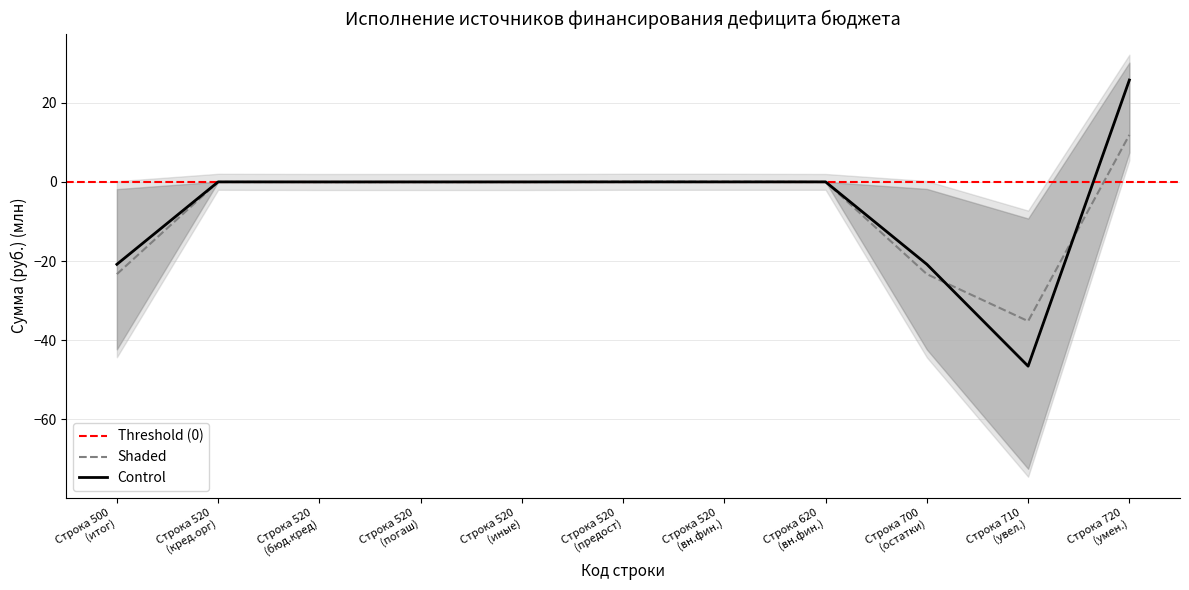

What is the minimum value for Shaded?

-35.2